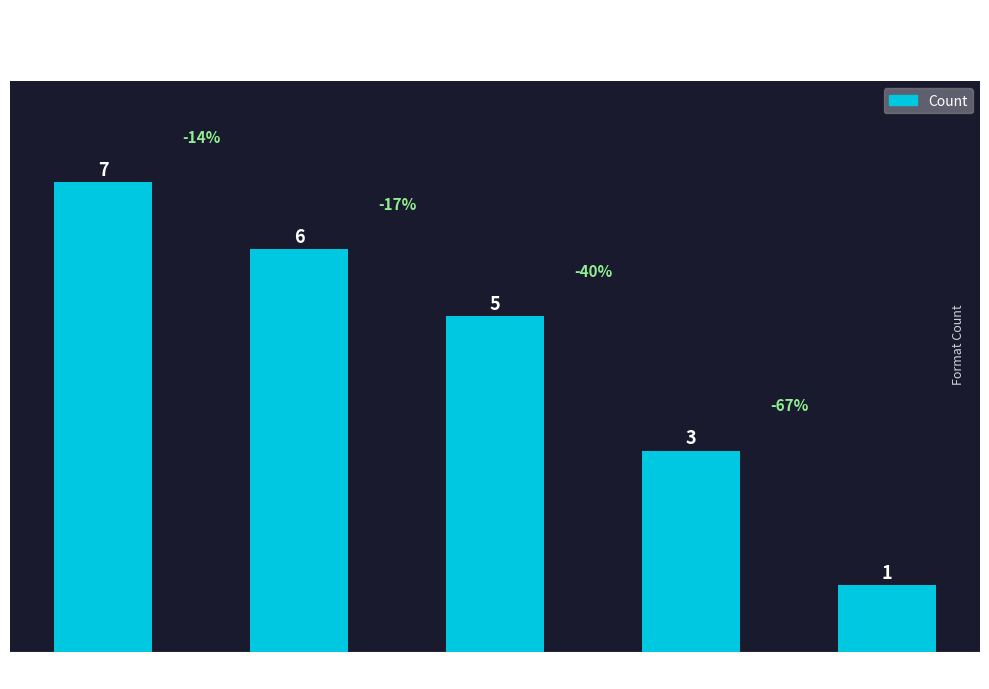

What is the sum of all values?

22